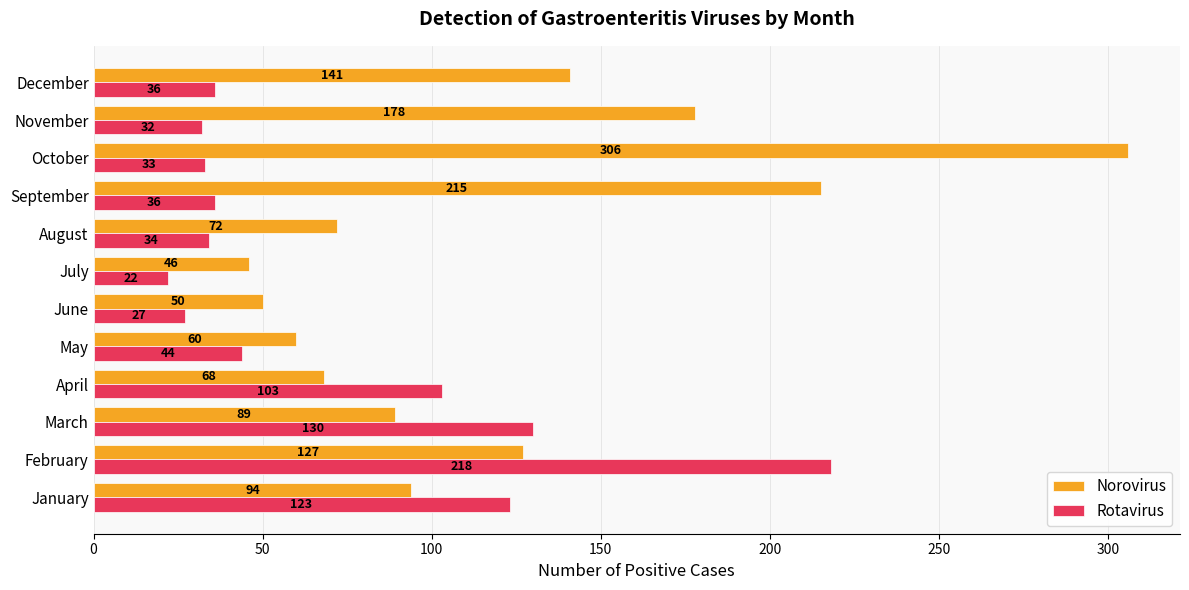

Which category has the lowest value in the Rotavirus series?

July